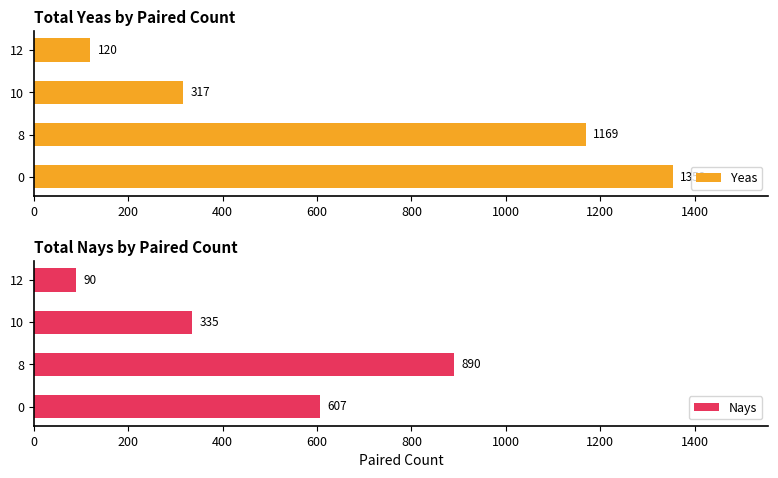

What is the minimum value for Yeas?

120